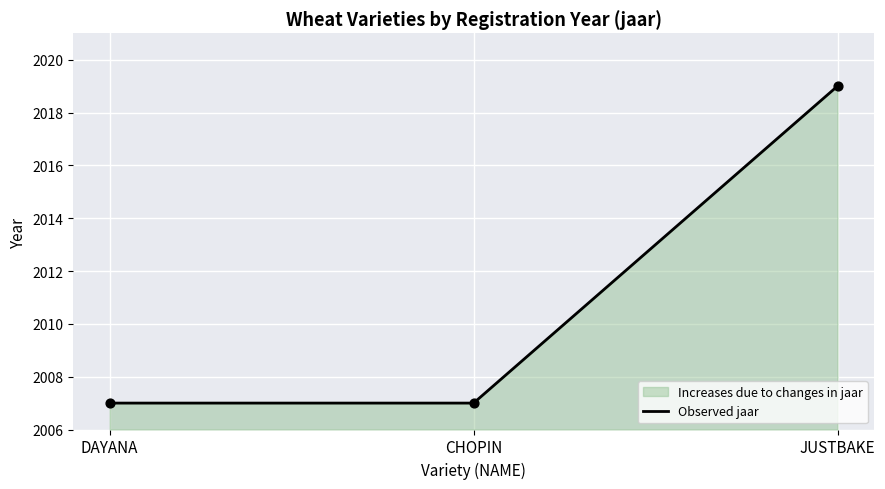

What is the ratio of the value at DAYANA to the value at CHOPIN?

1.0